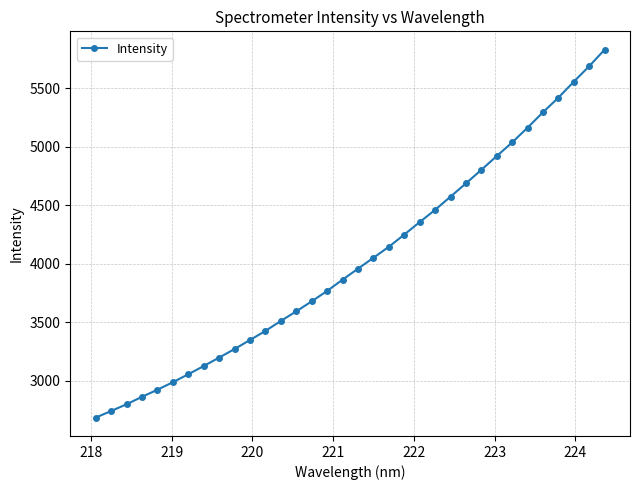

What is the value of the 25th point from the left?

4687.0